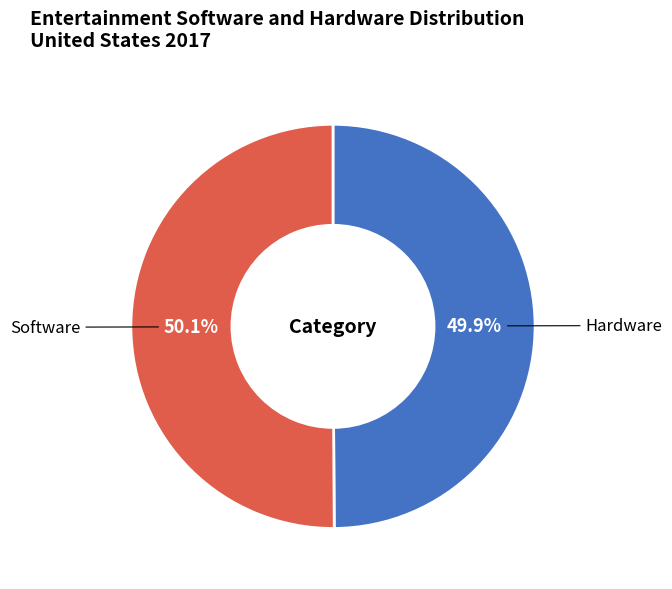

Is there any slice that represents more than half of the pie?

Yes